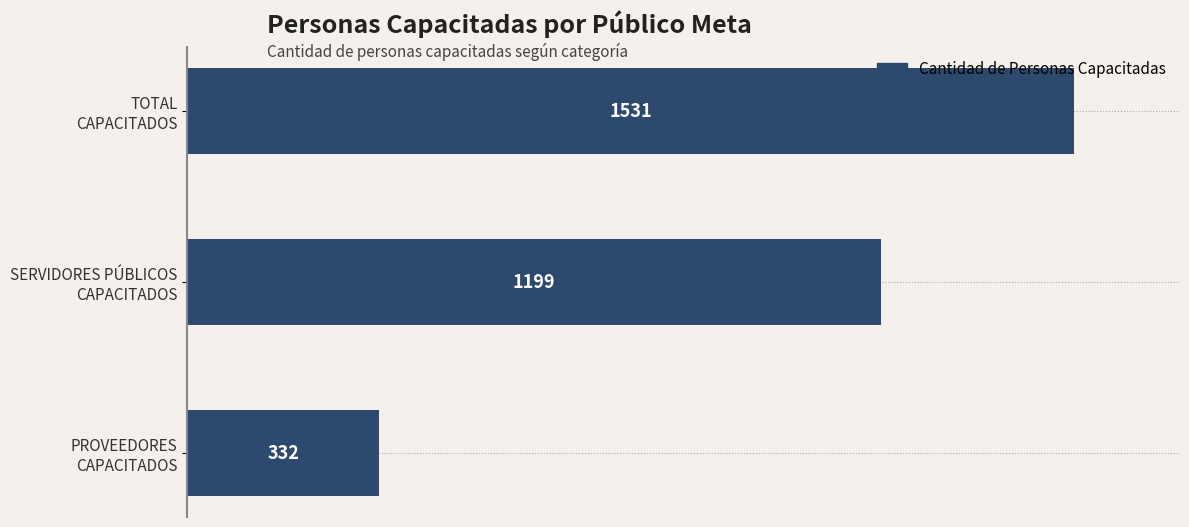

Which category has the highest value across all series?

TOTAL
CAPACITADOS